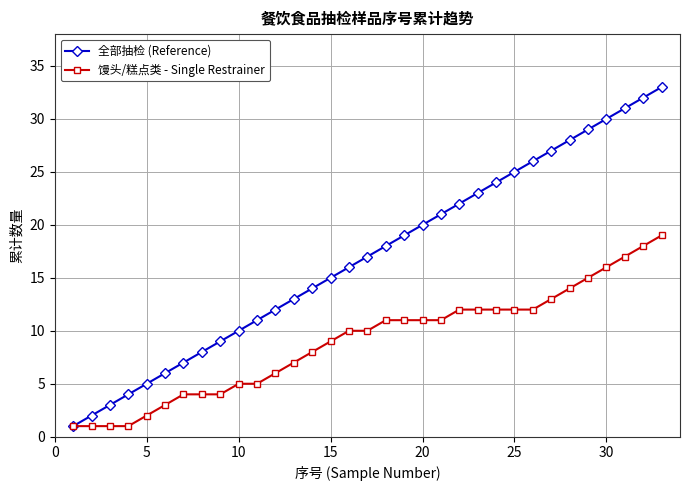

Which series has the widest spread of values?

全部抽检 (Reference)